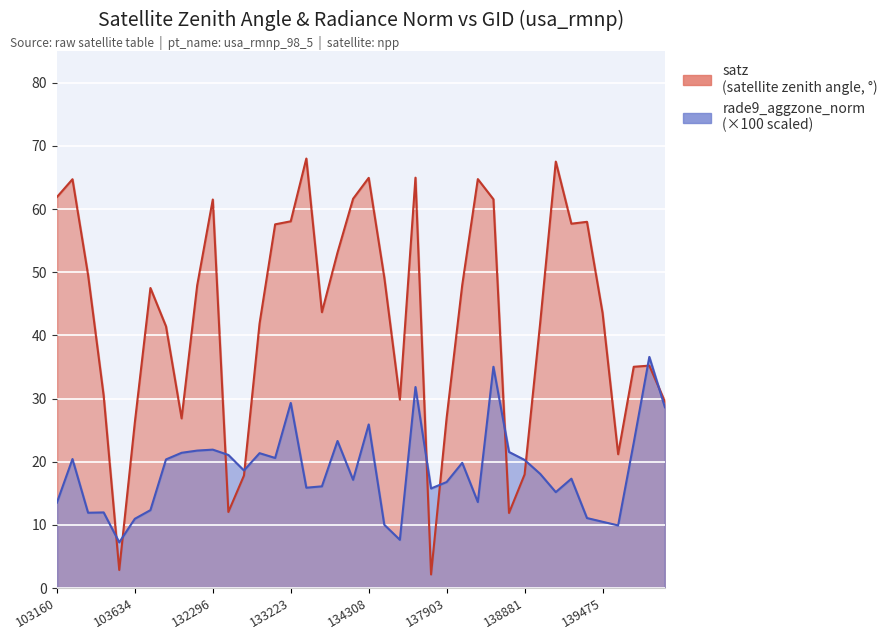

After their last crossing, which series has the higher values: satz or rade9_aggzone_norm?

satz